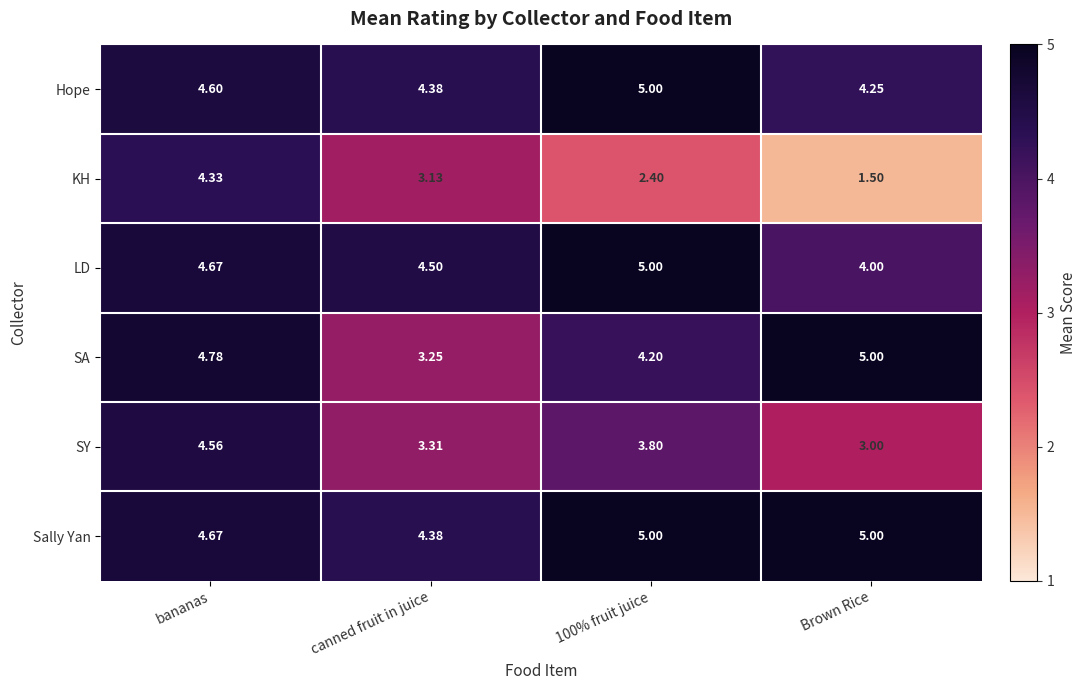

Which category has the lowest value in the Hope series?

Brown Rice